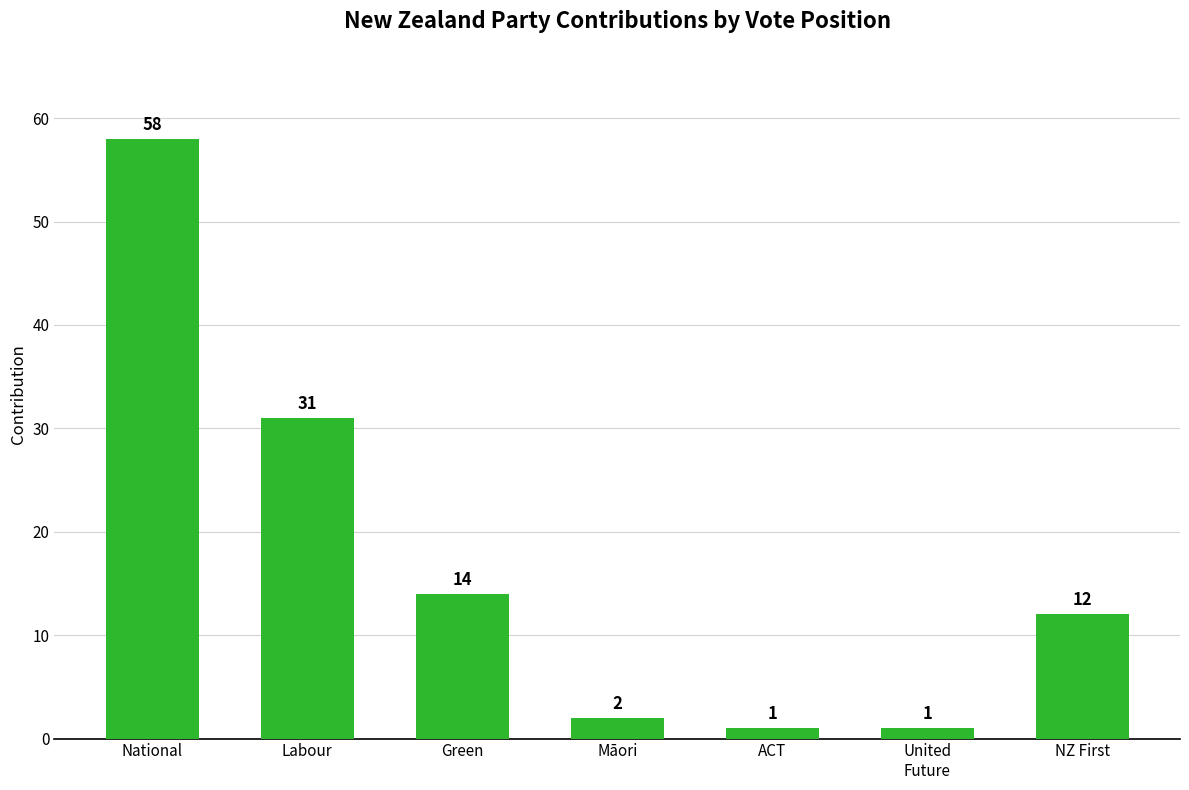

Approximately how many times larger is the value at Māori compared to NZ First?

0.2